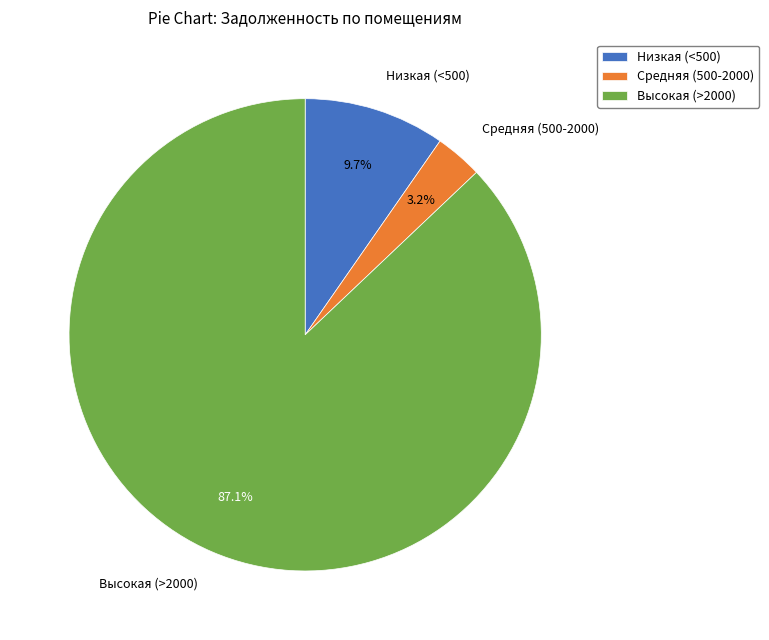

Combined, what portion of the pie is Низкая (<500) and Высокая (>2000)?

96.8%